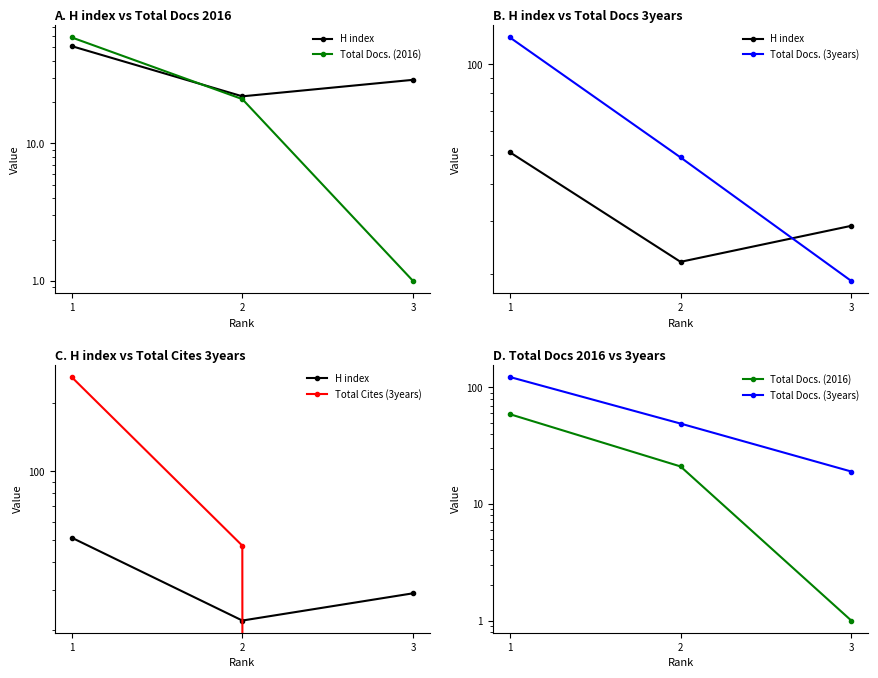

Count the number of categories in the chart.

3